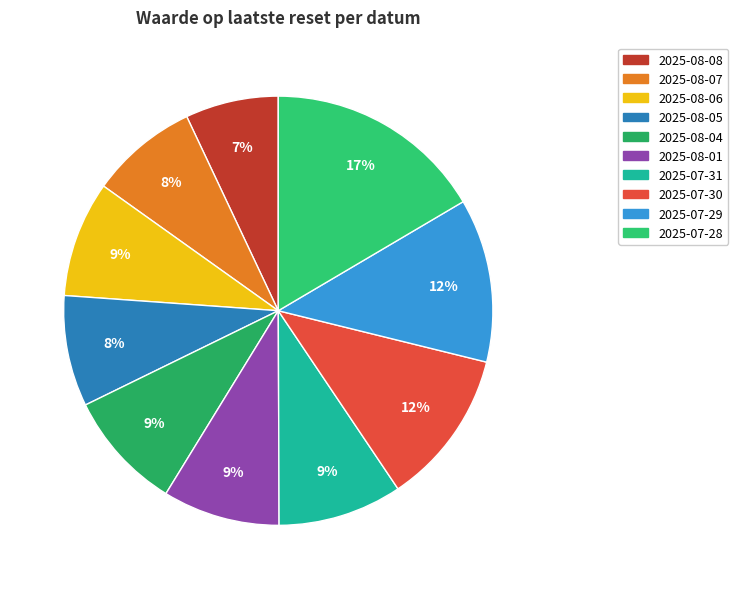

Is there a majority slice in this chart?

No